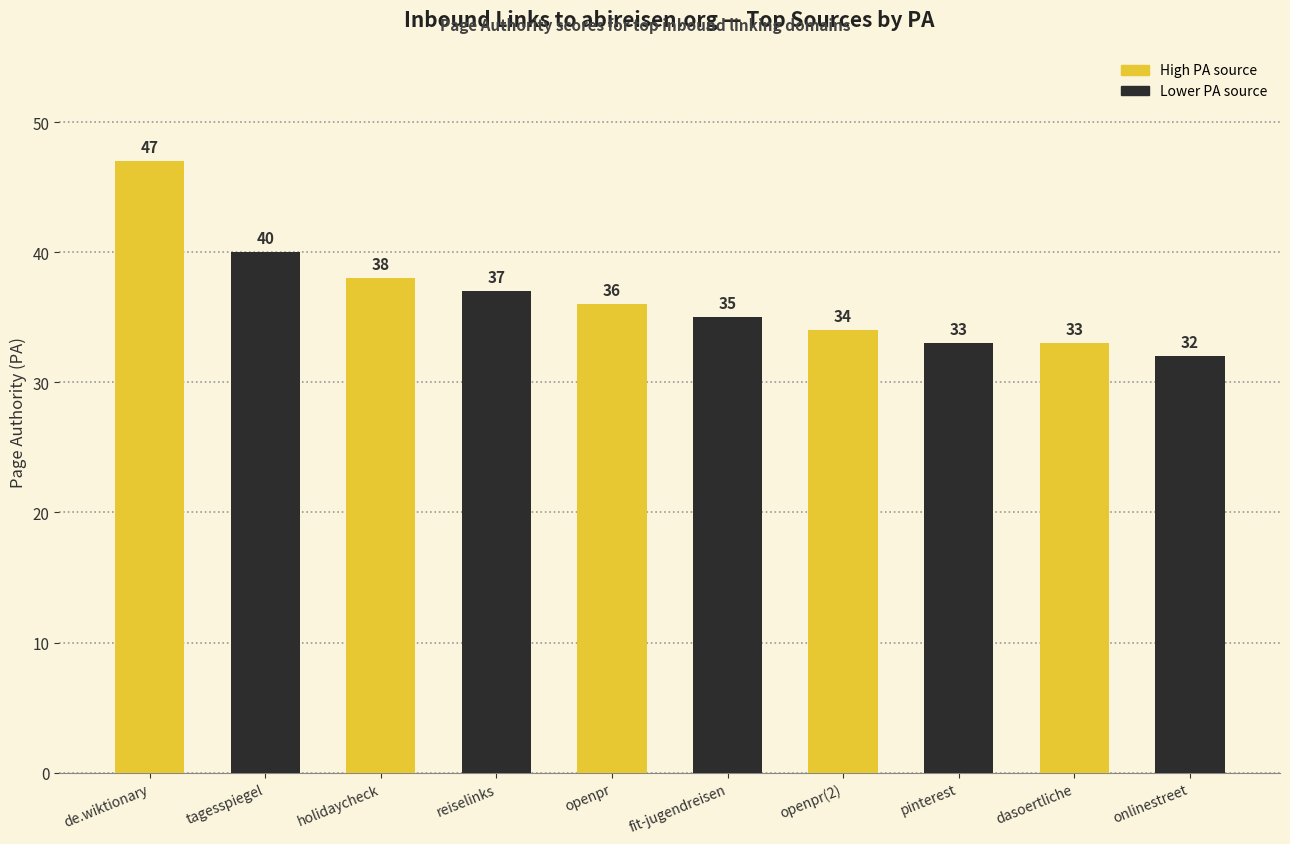

What position from the left is fit-jugendreisen?

6